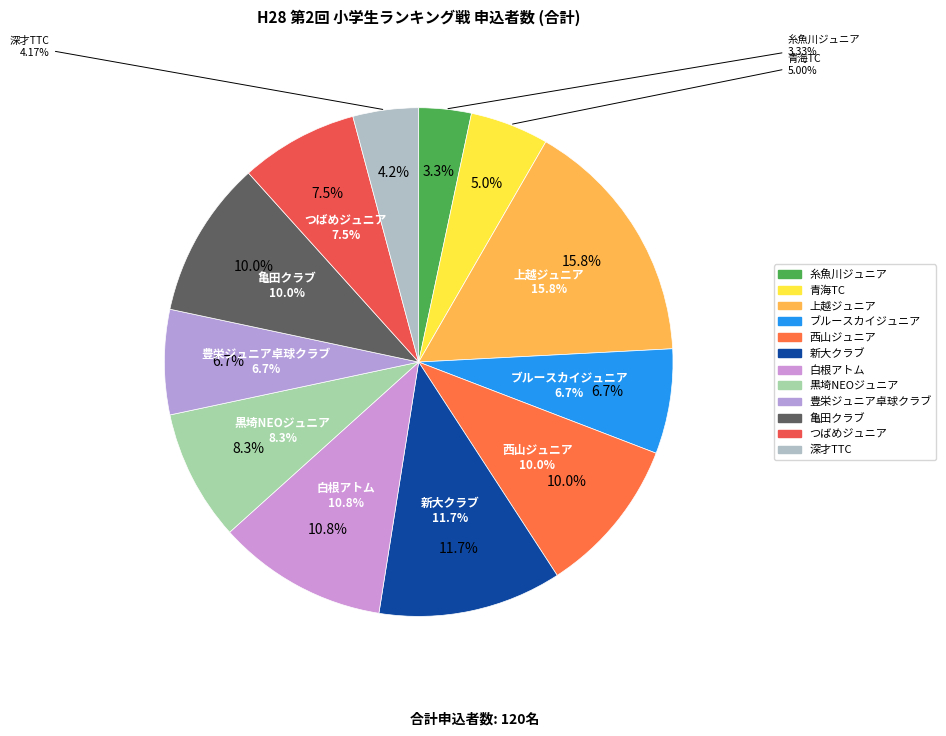

What percentage do つばめジュニア and 豊栄ジュニア卓球クラブ together represent?

14.2%